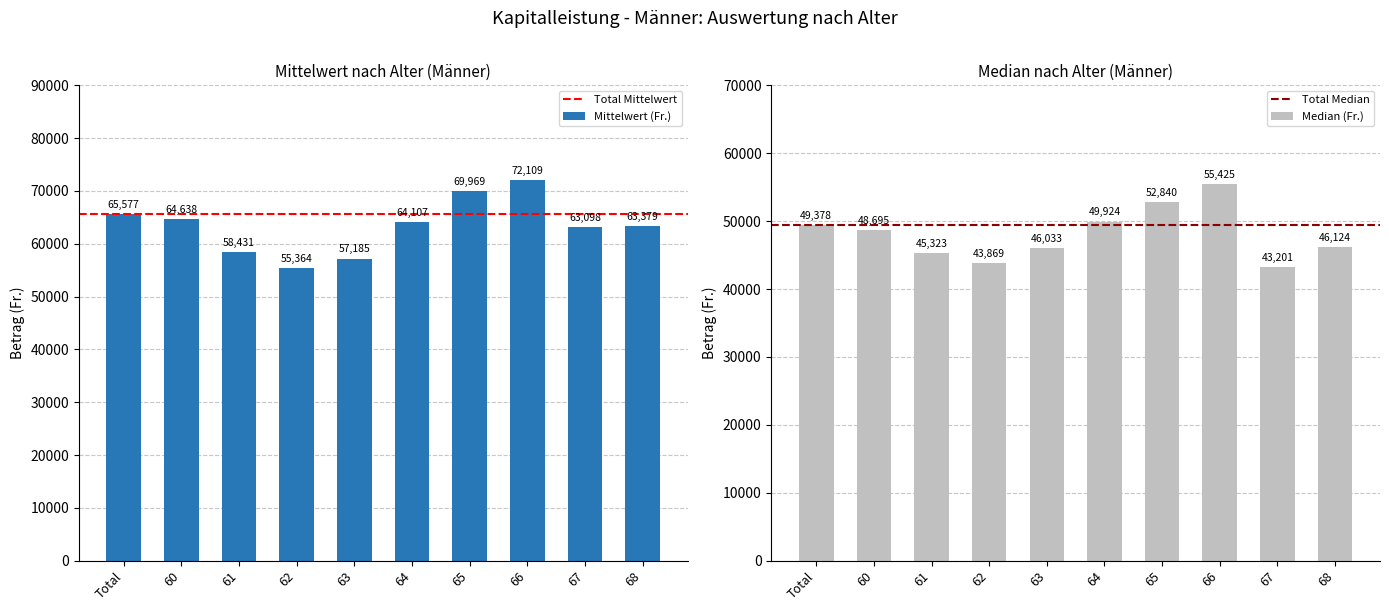

What value does the Median (Fr.) series have at 66?

55425.0